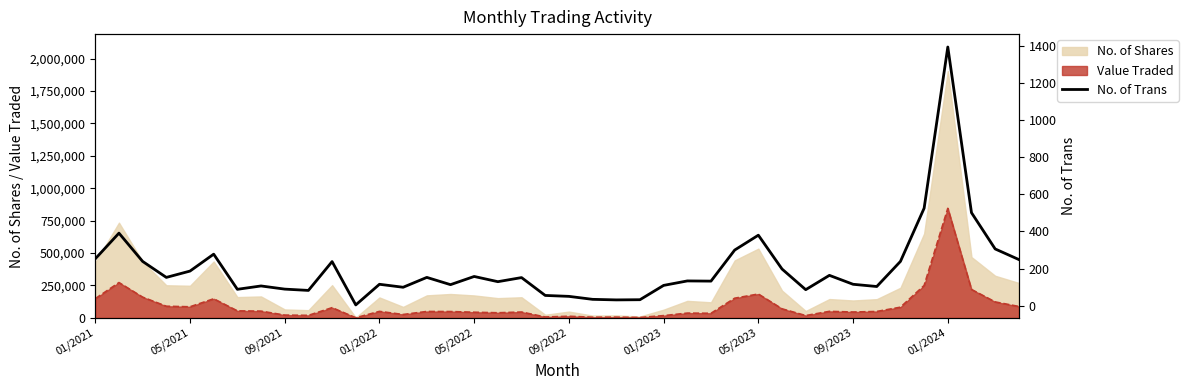

Reading left to right, extract all data points from this chart.

253	391	239	153	187	278	89	107	90	83	238	5	116	100	153	114	158	130	152	56	51	35	32	33	110	134	133	300	380	198	87	164	116	104	239	525	1392	501	306	249